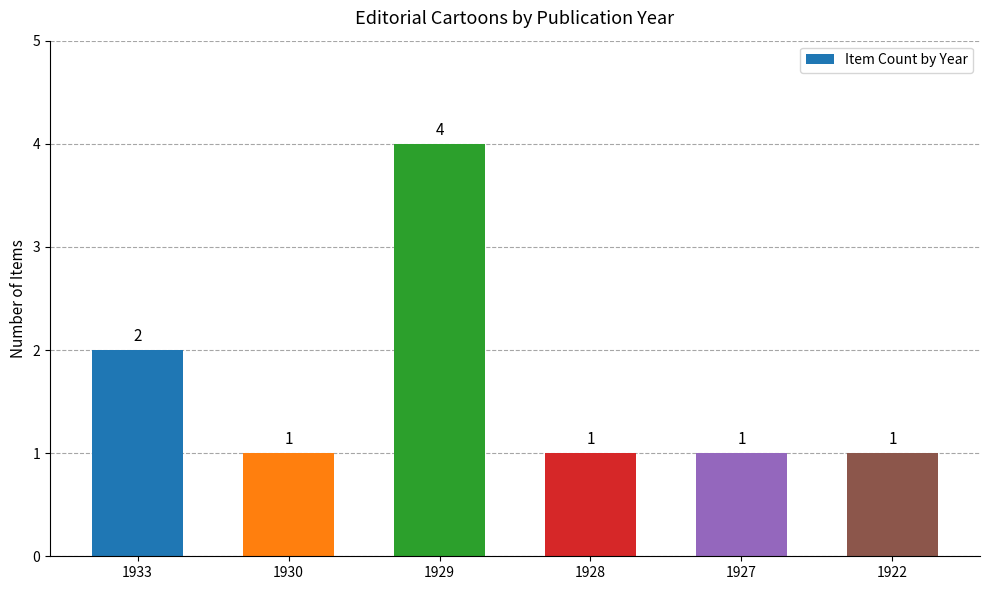

Reading right to left, list all the values displayed in this chart.

1922=1	1927=1	1928=1	1929=4	1930=1	1933=2